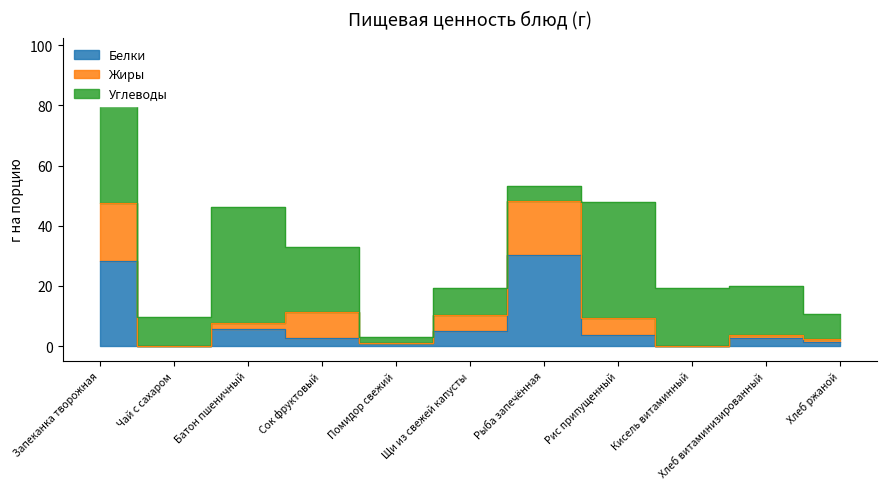

Between Рыба запечённая and Хлеб витаминизированный, which is larger?

Рыба запечённая